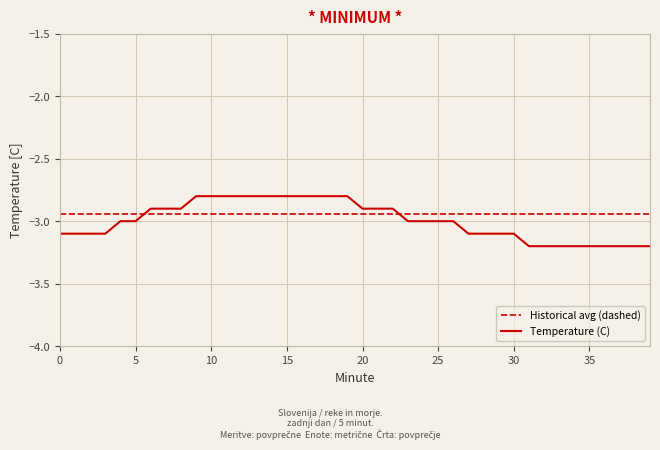

What is the highest value of the Temperature (C) series?

-2.8